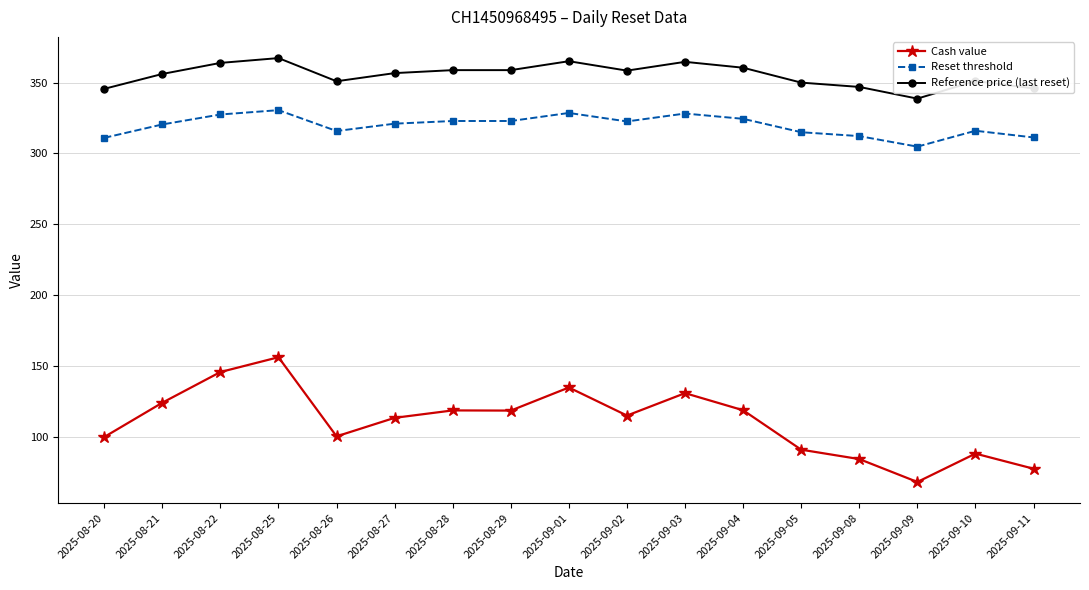

Is this an area chart (filled region under the line)?

No